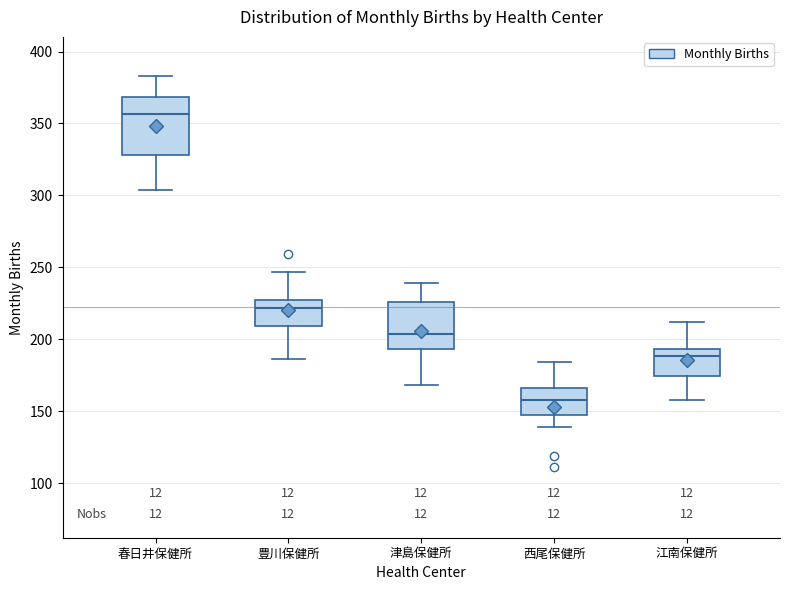

Comparing the boxes themselves (not the whiskers), which one is the tallest?

春日井保健所